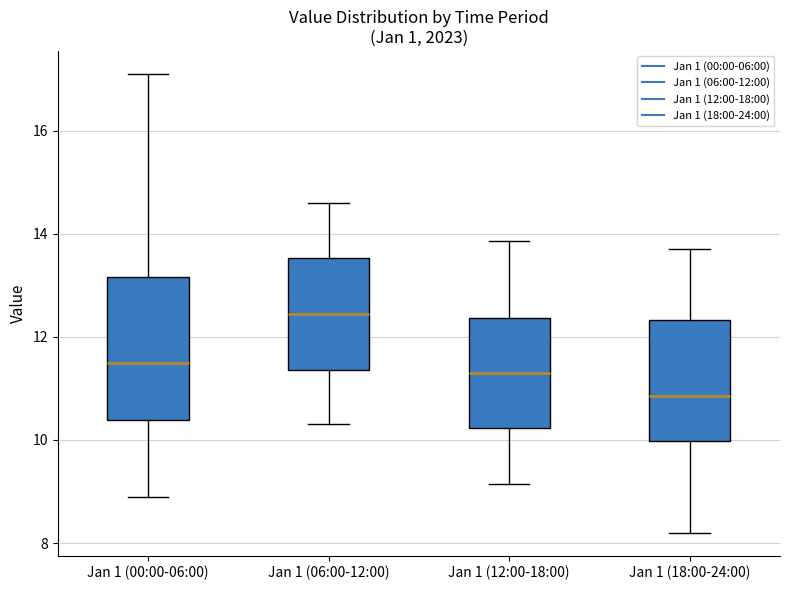

Where is the lower edge of the box for Jan 1 (06:00-12:00) on the y-axis? The values are not printed on the chart, so give them approximately, as read against the axis.

11.4